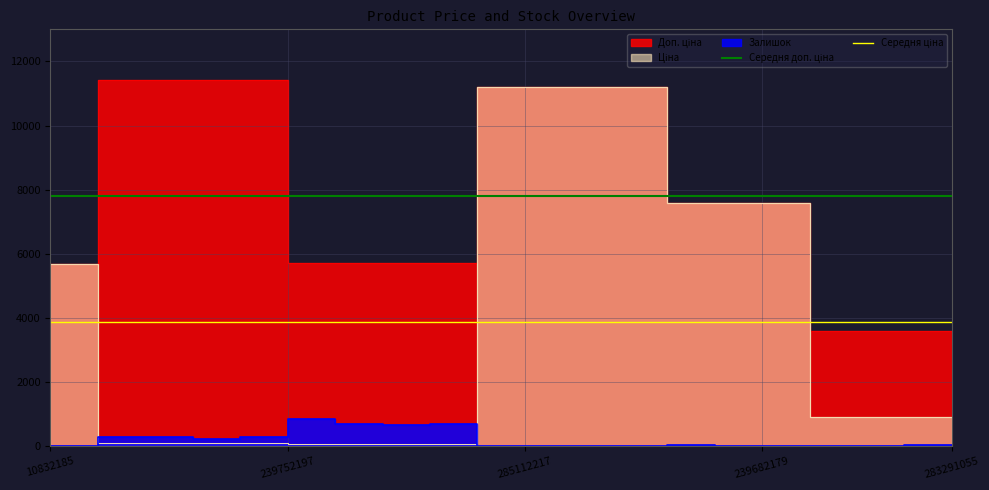

Is the value of Середня ціна at 239752197 greater than the value of Середня доп. ціна at 10832185?

No